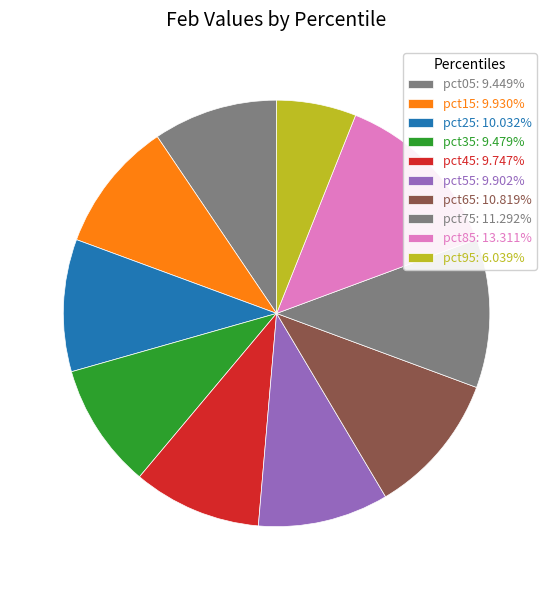

Which slice is the largest?

pct85